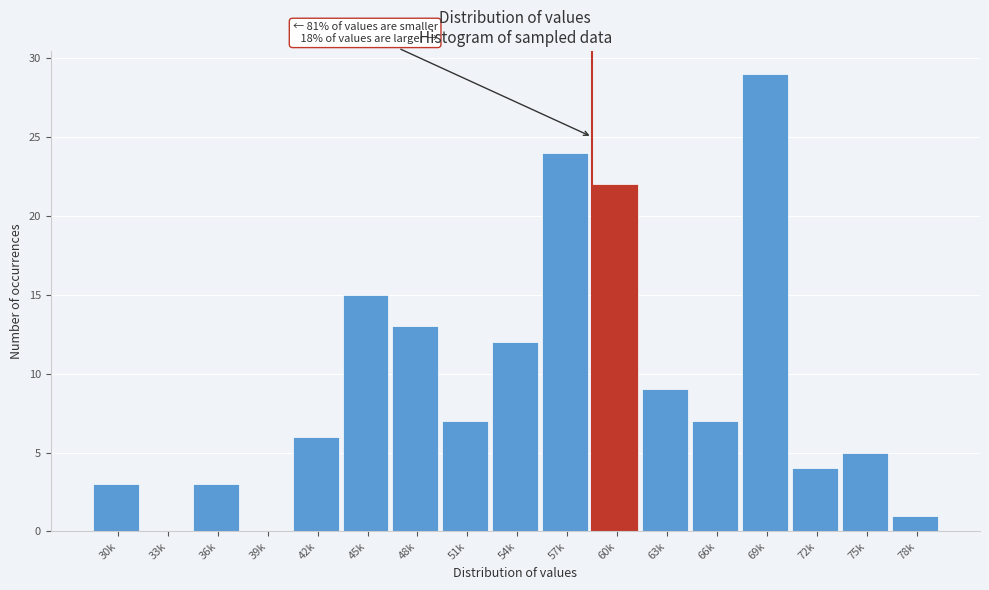

Reading left to right, what are all the values shown in this chart?

30k=3	33k=0	36k=3	39k=0	42k=6	45k=15	48k=13	51k=7	54k=12	57k=24	60k=22	63k=9	66k=7	69k=29	72k=4	75k=5	78k=1